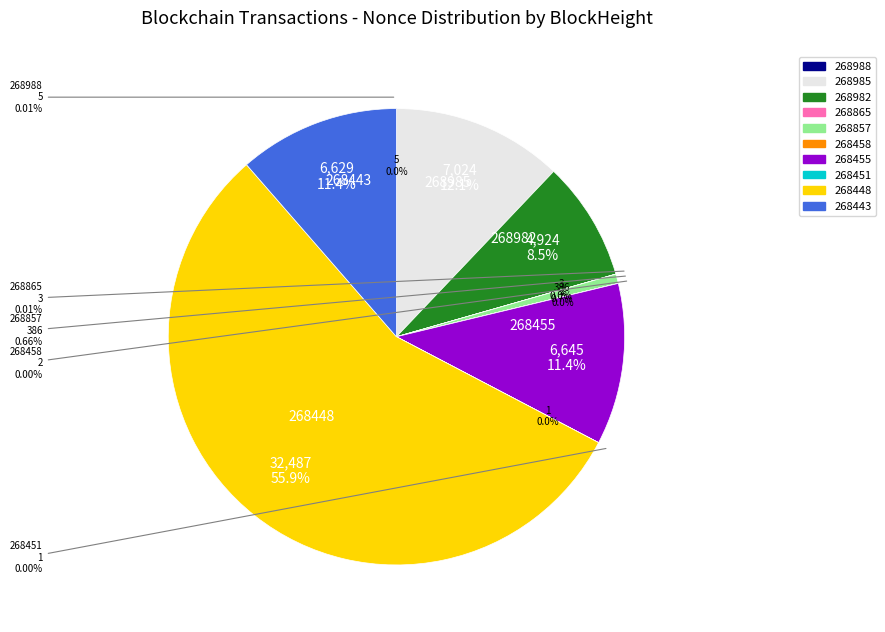

True or false: 268448 accounts for 56% of the total.

True